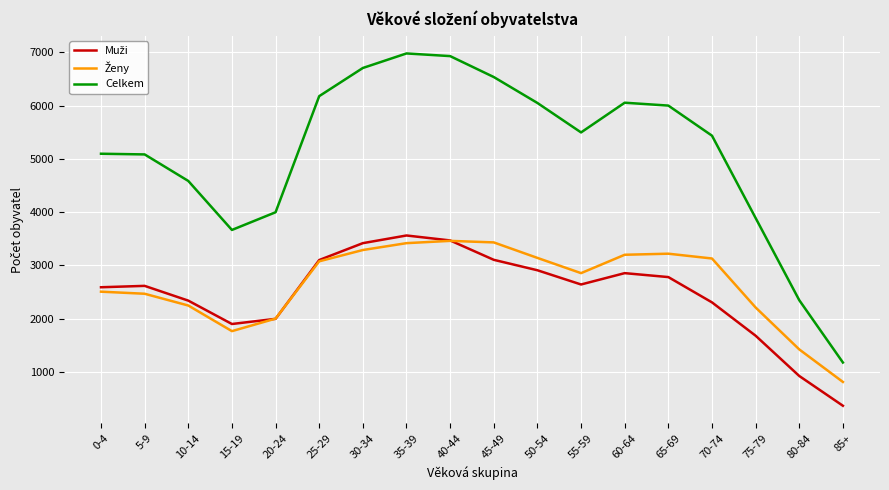

Read the Celkem value at 80-84, to the nearest 100.

2300